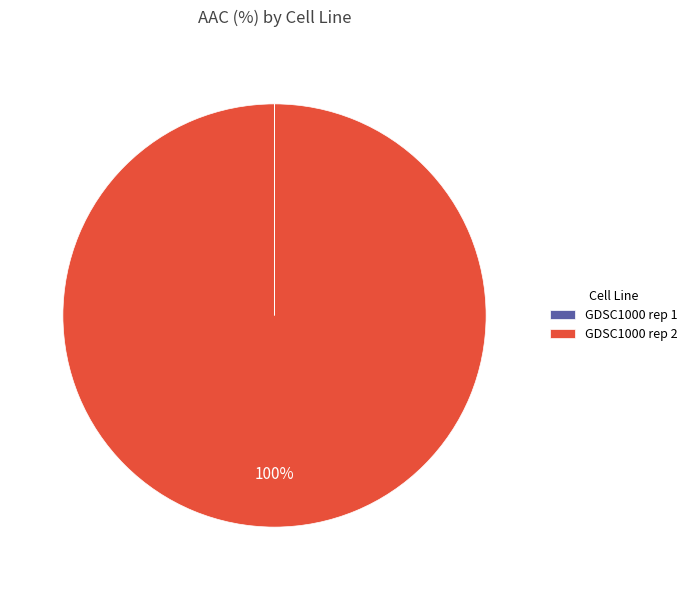

To the nearest percent, what percentage of the pie is GDSC1000 rep 2?

100%